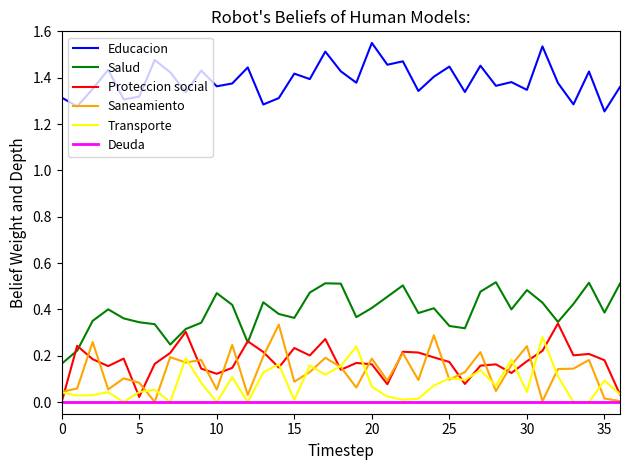

Does the chart have visible grid lines?

No